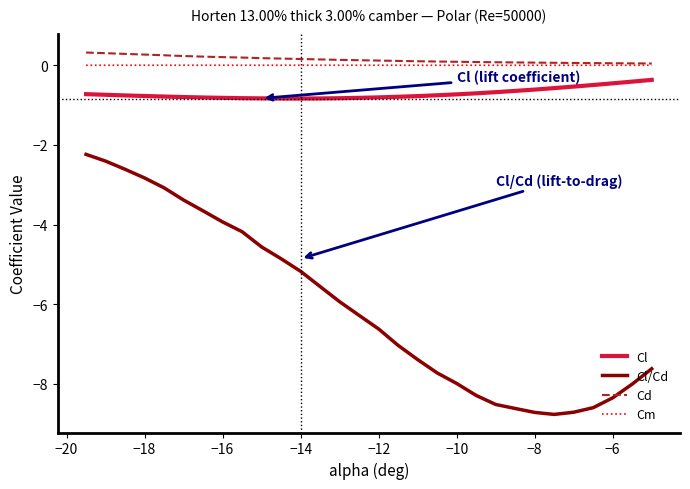

What is the minimum value for Cl/Cd?

-8.8